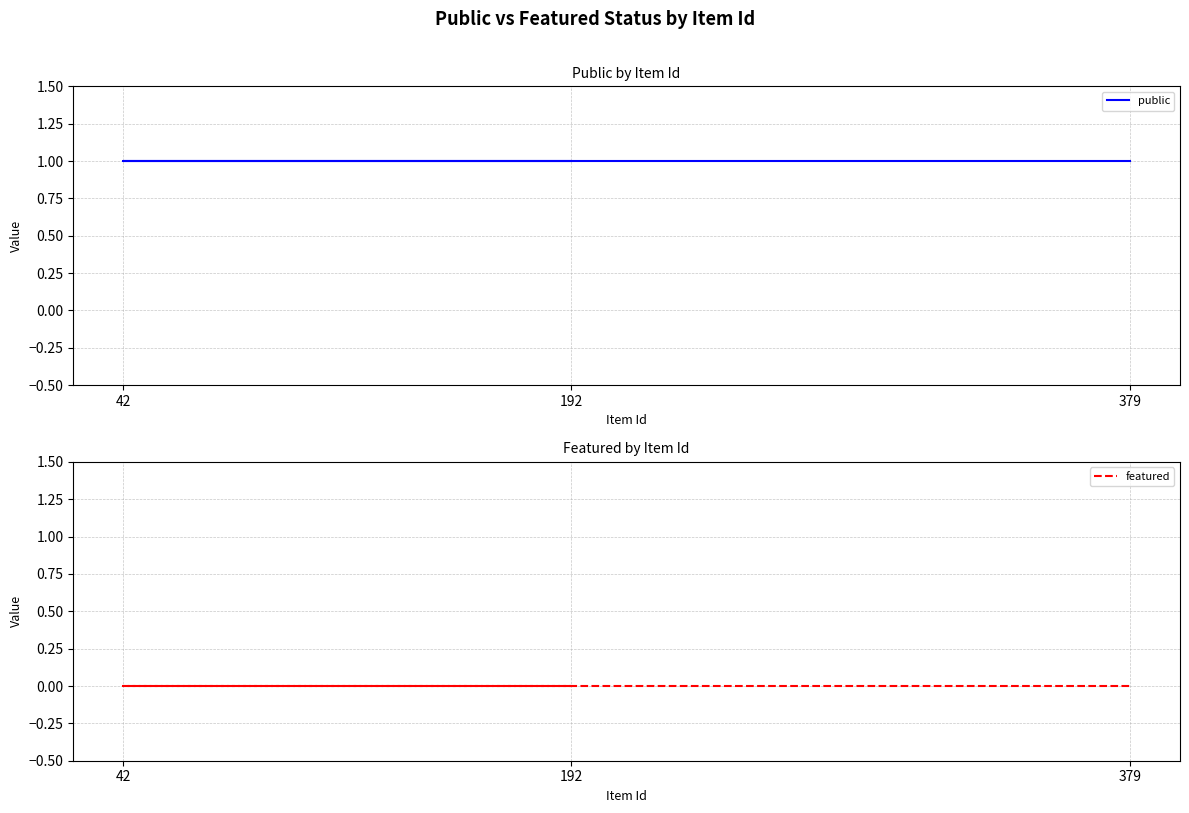

Between 42 and 192, which is larger?

42